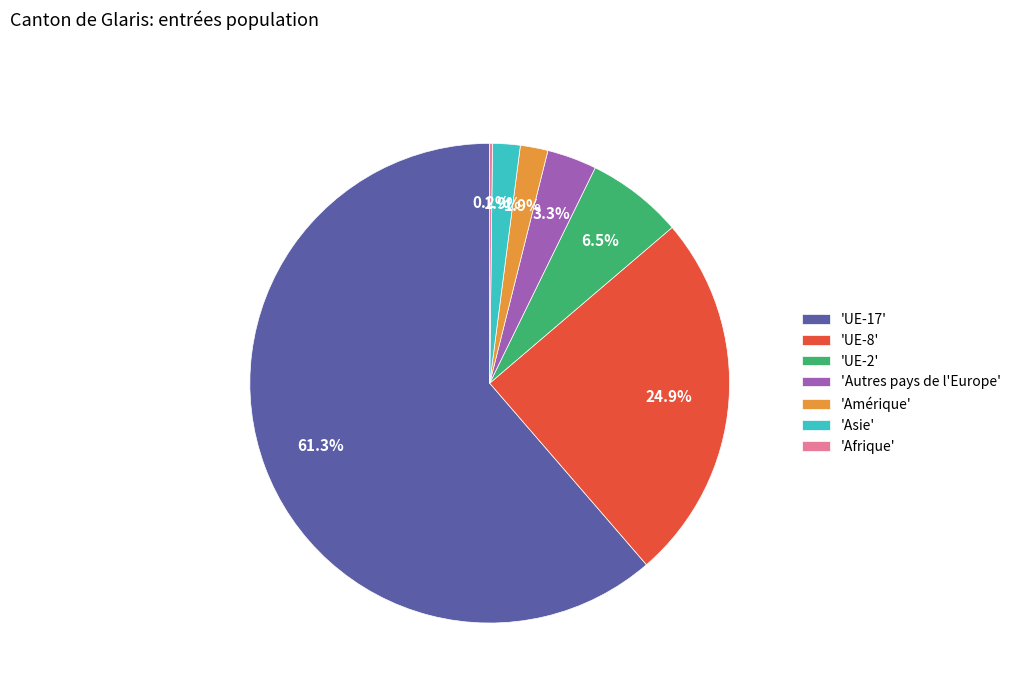

What is the total percentage of 'UE-2' and 'Asie'?

8.4%